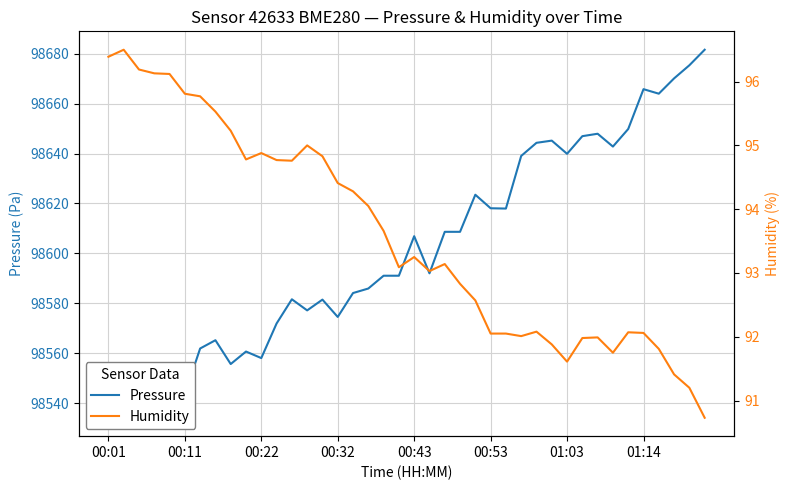

True or false: Humidity and Pressure intersect in this chart.

False